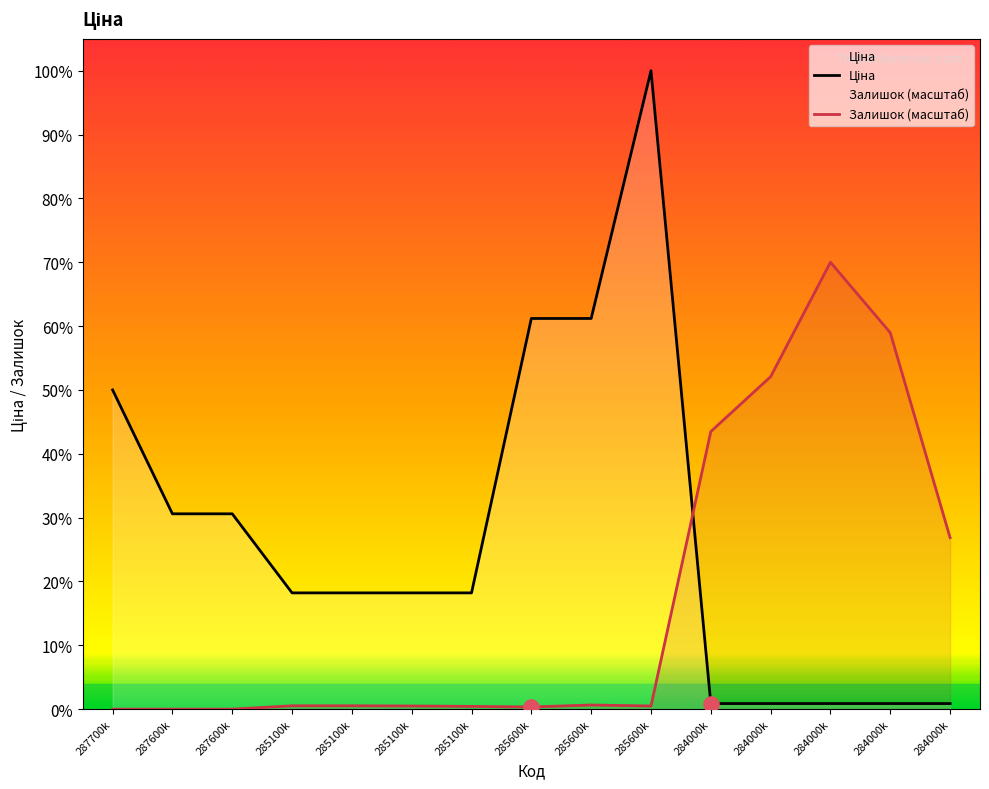

At how many categories does at least one series exceed 24145?

8